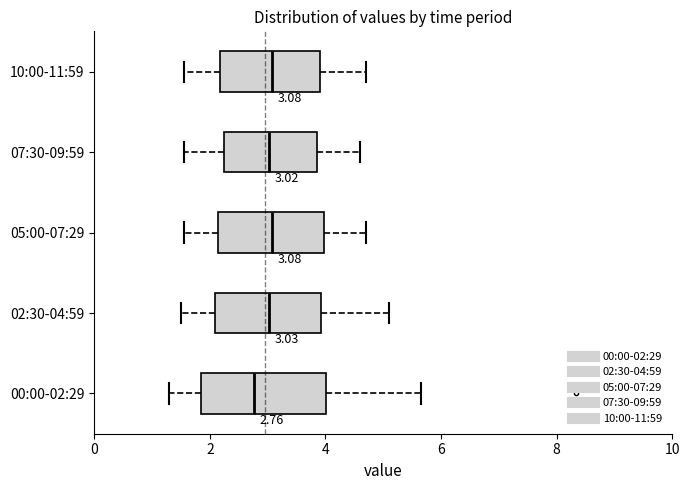

Which box is the widest, from its left edge to its right edge?

00:00-02:29